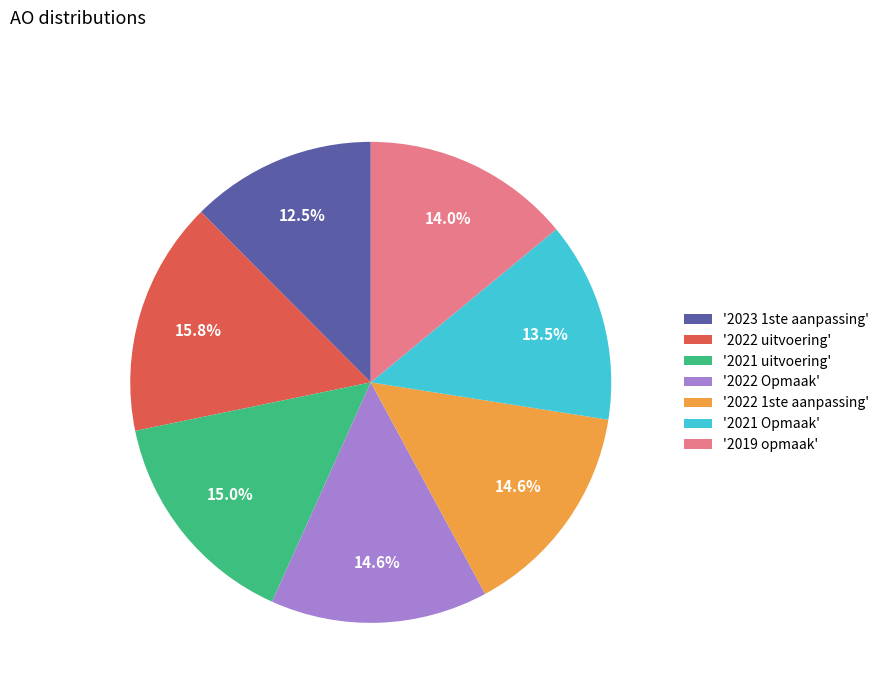

How much of the chart is everything except '2021 uitvoering'?

85.0%